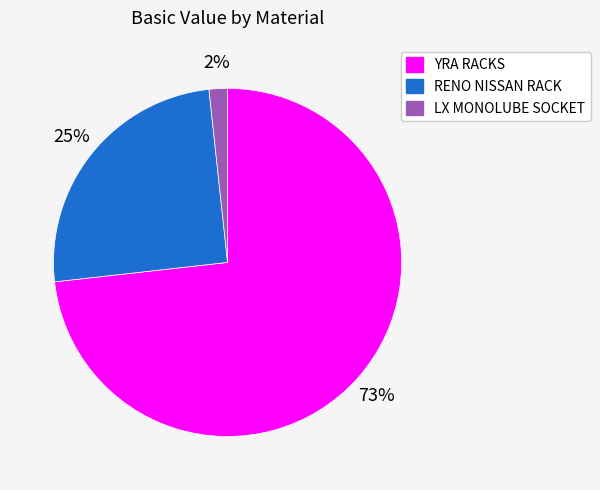

How many segments does this pie chart have?

3